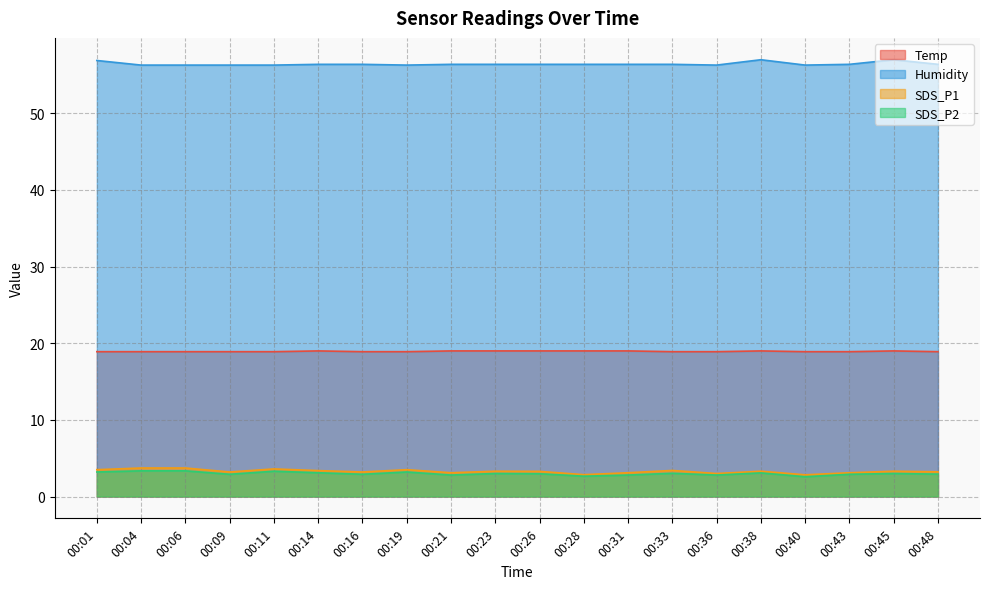

Reading left to right, list all the values displayed in this chart.

Temp: 00:01=18.9	00:04=18.9	00:06=18.9	00:09=18.9	00:11=18.9	00:14=19.0	00:16=18.9	00:19=18.9	00:21=19.0	00:23=19.0	00:26=19.0	00:28=19.0	00:31=19.0	00:33=18.9	00:36=18.9	00:38=19.0	00:40=18.9	00:43=18.9	00:45=19.0	00:48=18.9
Humidity: 00:01=56.9	00:04=56.3	00:06=56.3	00:09=56.3	00:11=56.3	00:14=56.4	00:16=56.4	00:19=56.3	00:21=56.4	00:23=56.4	00:26=56.4	00:28=56.4	00:31=56.4	00:33=56.4	00:36=56.3	00:38=57.0	00:40=56.3	00:43=56.4	00:45=57.0	00:48=56.4
SDS_P1: 00:01=3.5	00:04=3.7	00:06=3.7	00:09=3.2	00:11=3.6	00:14=3.4	00:16=3.2	00:19=3.5	00:21=3.1	00:23=3.3	00:26=3.3	00:28=2.9	00:31=3.1	00:33=3.4	00:36=3.0	00:38=3.3	00:40=2.8	00:43=3.1	00:45=3.3	00:48=3.2
SDS_P2: 00:01=3.2	00:04=3.4	00:06=3.4	00:09=2.9	00:11=3.3	00:14=3.1	00:16=2.9	00:19=3.2	00:21=2.8	00:23=3.0	00:26=3.0	00:28=2.6	00:31=2.8	00:33=3.0	00:36=2.8	00:38=3.1	00:40=2.6	00:43=2.9	00:45=3.0	00:48=2.9